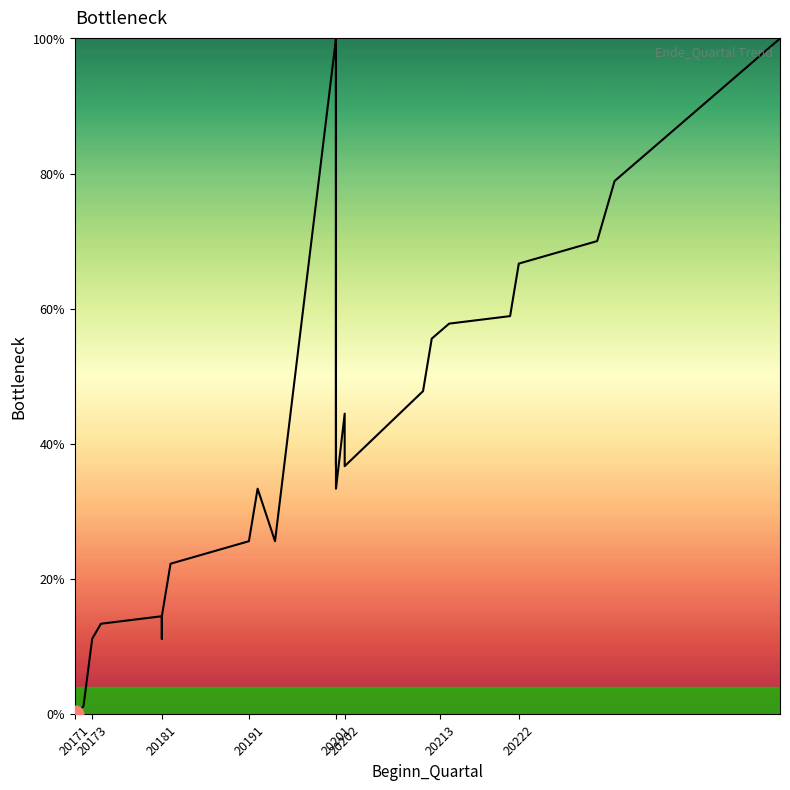

True or false: the data shows 92.0 at 33.

False